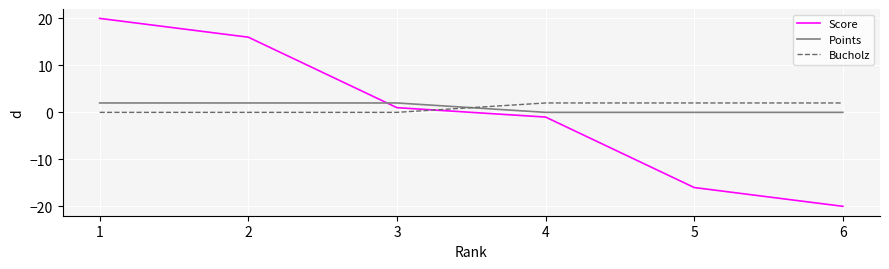

Which series has the largest range (max minus min)?

Score